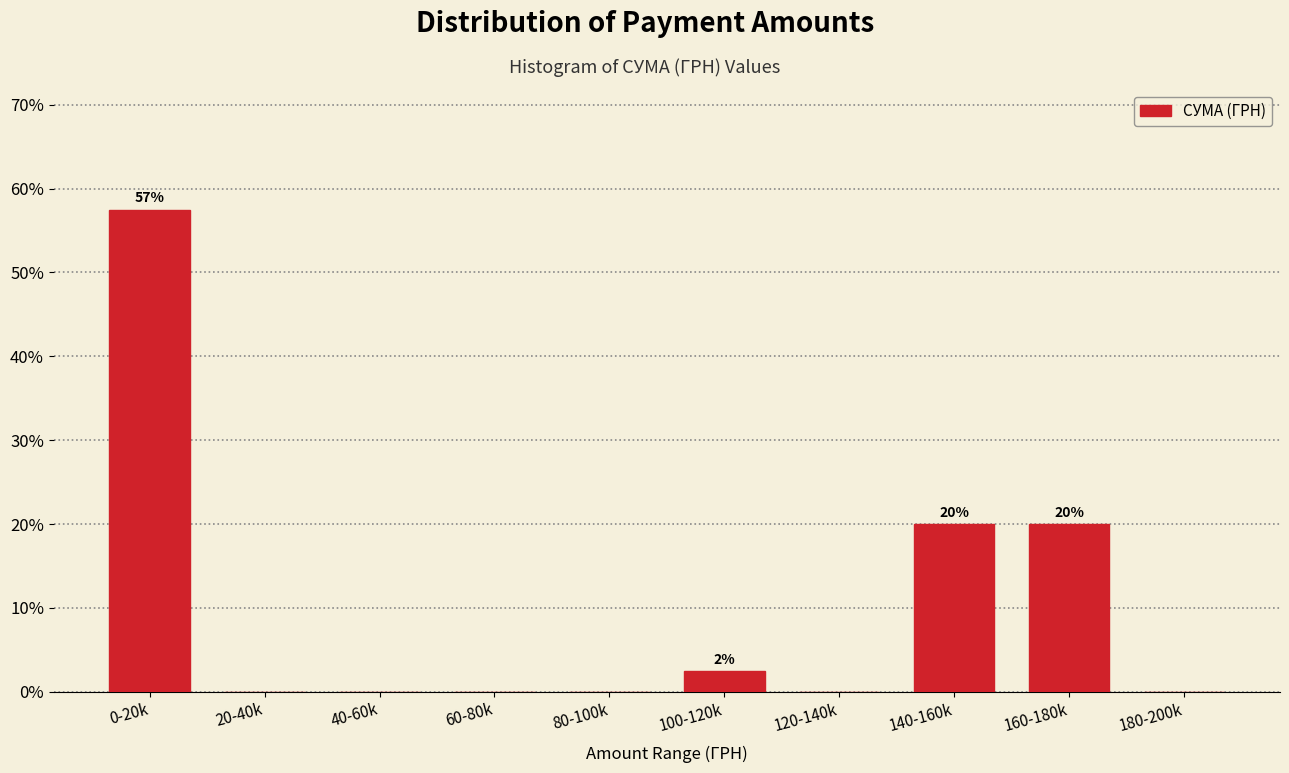

Reading left to right, transcribe all the data shown in this chart.

0-20k=57.5	20-40k=0.0	40-60k=0.0	60-80k=0.0	80-100k=0.0	100-120k=2.5	120-140k=0.0	140-160k=20.0	160-180k=20.0	180-200k=0.0